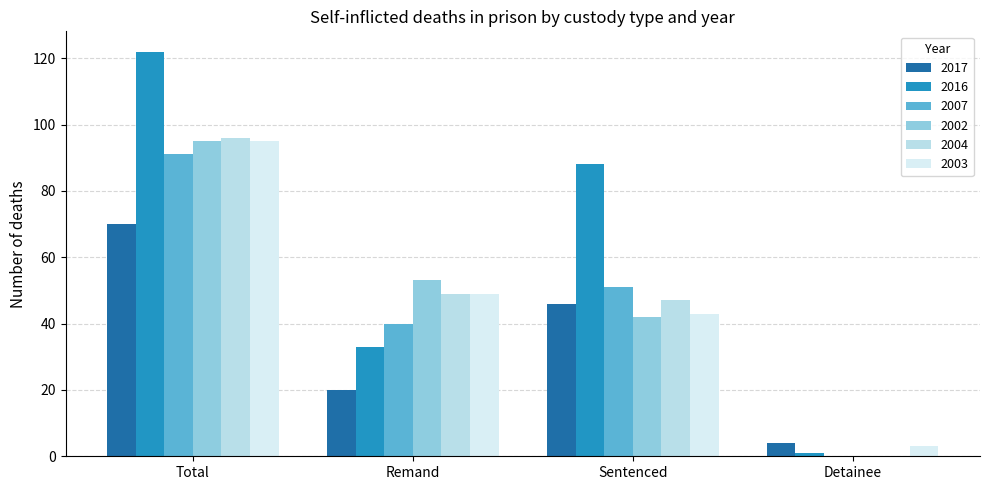

How many groups of bars are there?

4